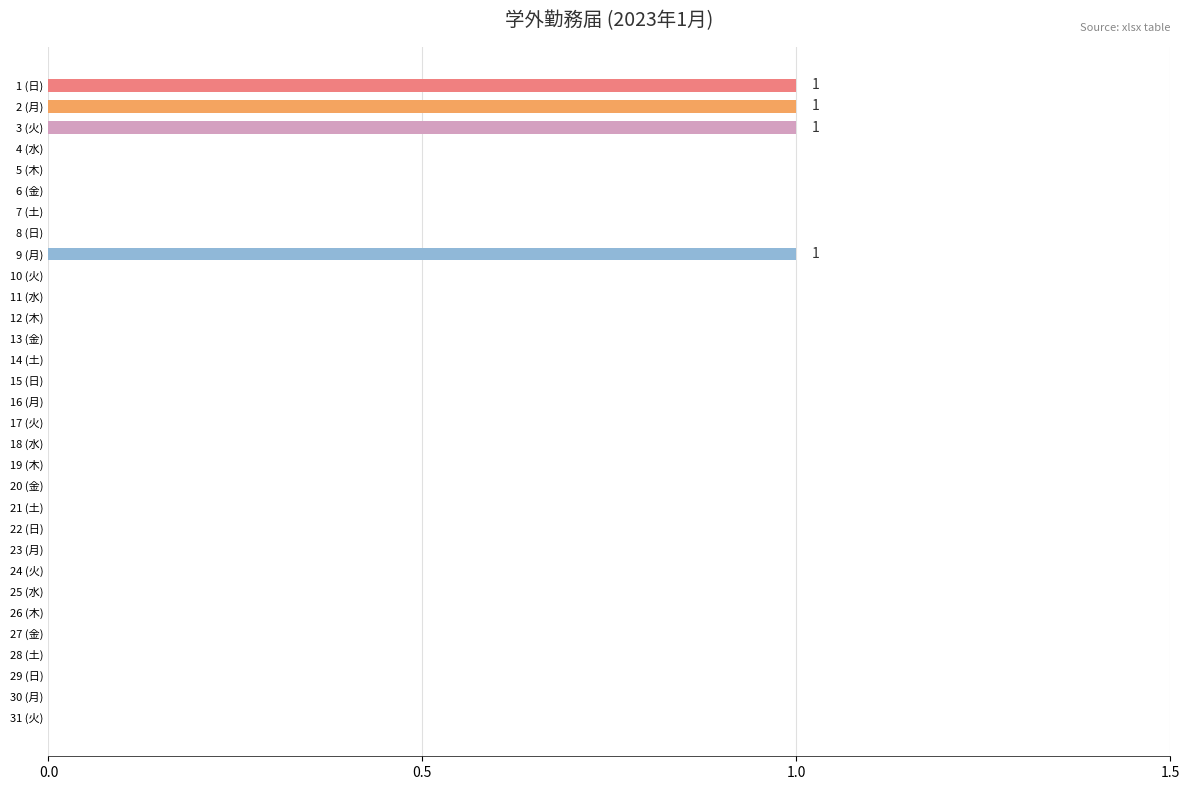

How many distinct data groups are displayed?

1